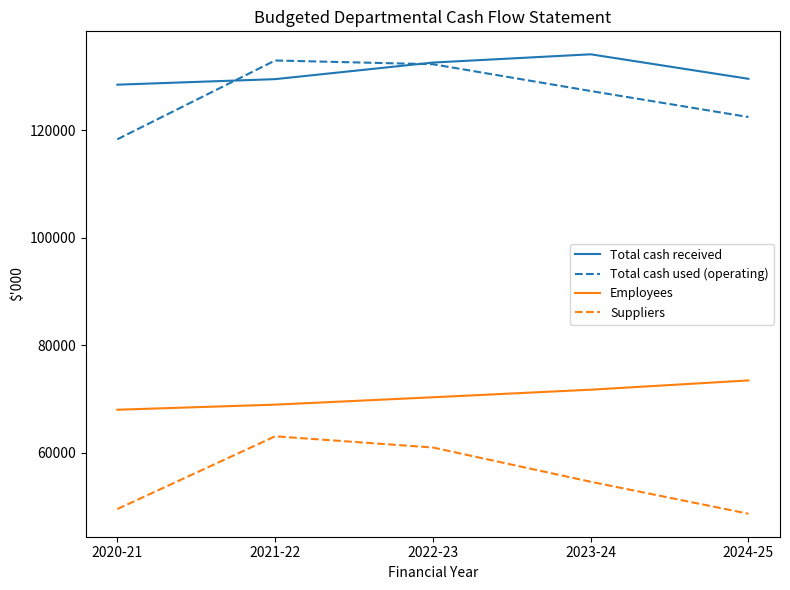

True or false: Suppliers and Employees intersect in this chart.

False